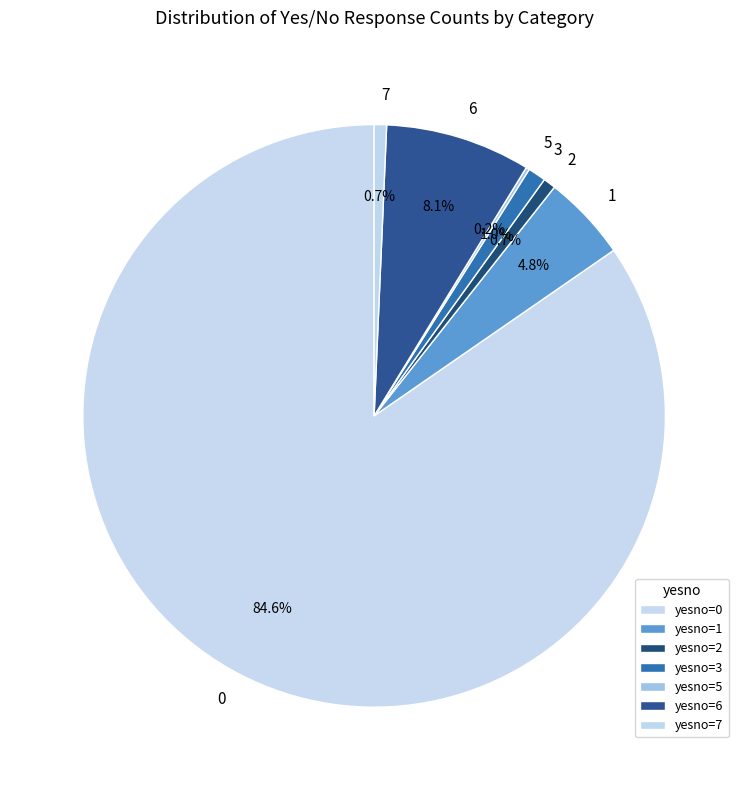

What is the smallest slice in the pie chart?

5